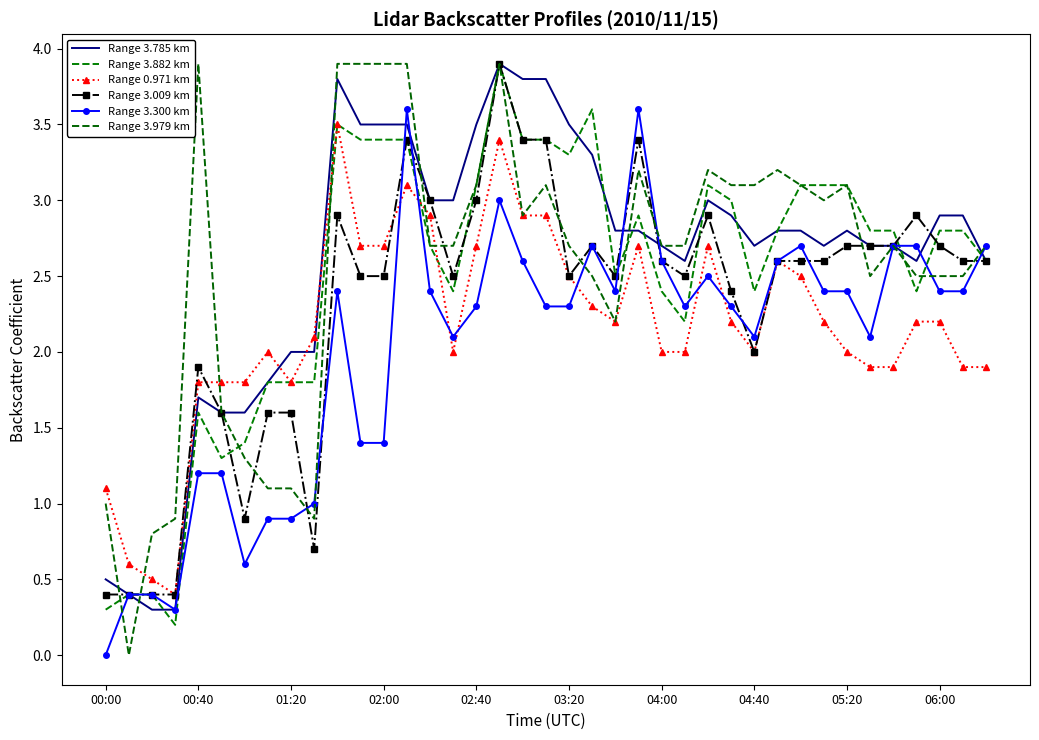

What are all the series names shown in the legend?

Range 3.785 km, Range 3.882 km, Range 0.971 km, Range 3.009 km, Range 3.300 km, Range 3.979 km